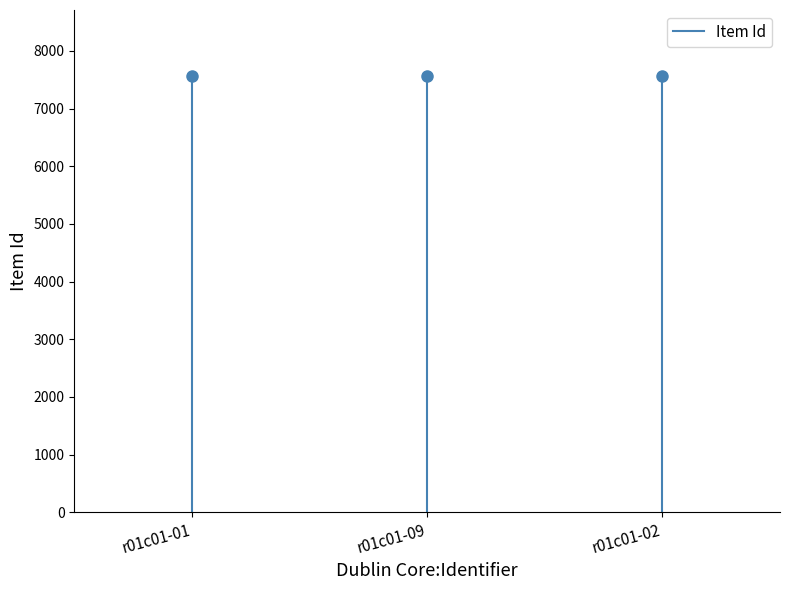

True or false: the data shows 7573 at r01c01-01.

True